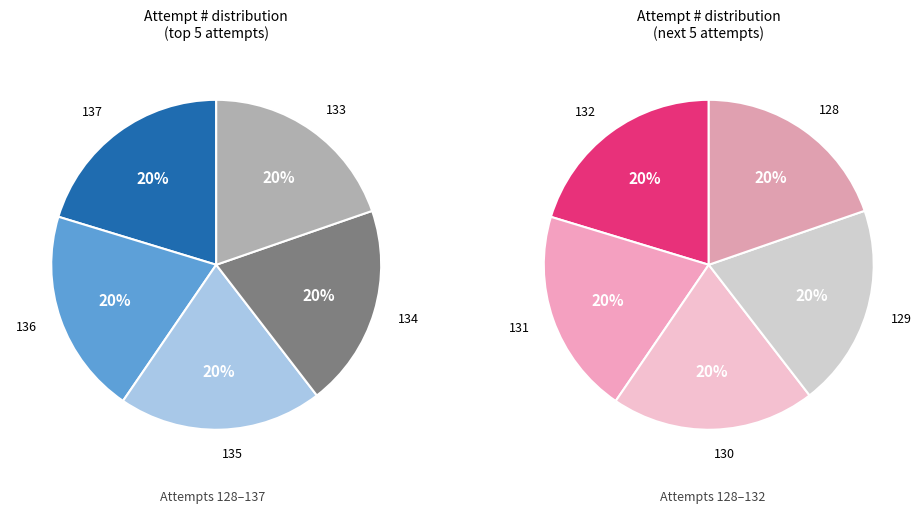

Between 137 and 136, which is larger?

137